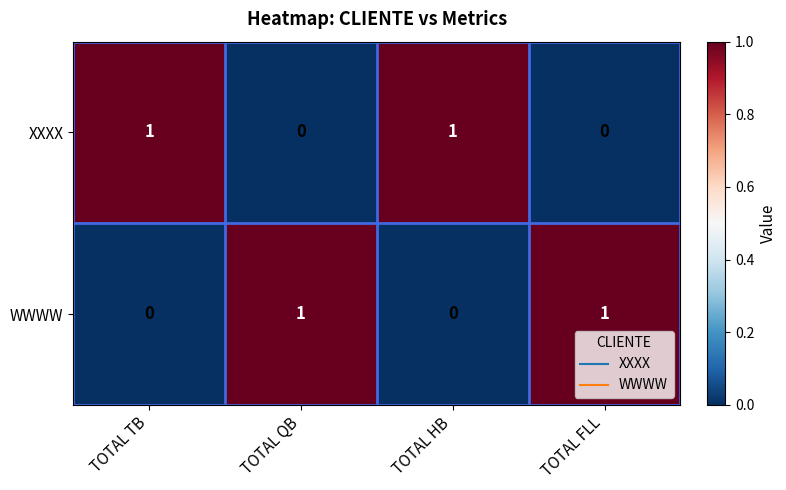

At how many categories does at least one series exceed 0?

4